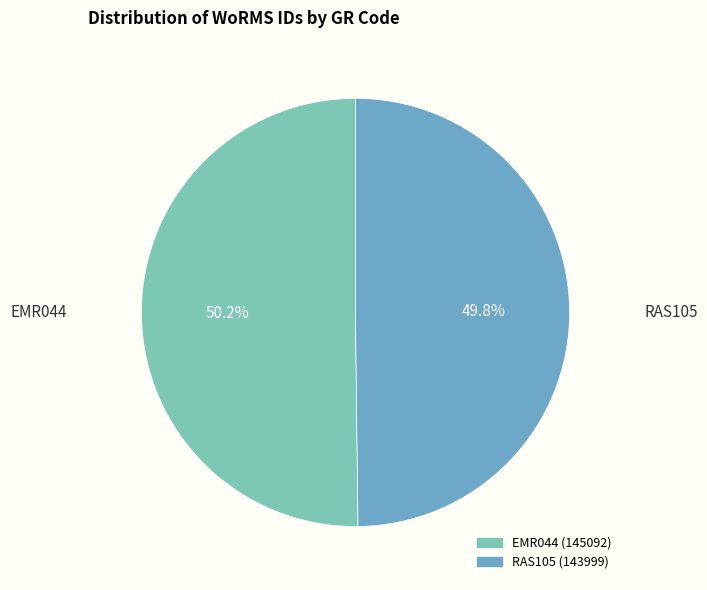

How many segments does this pie chart have?

2